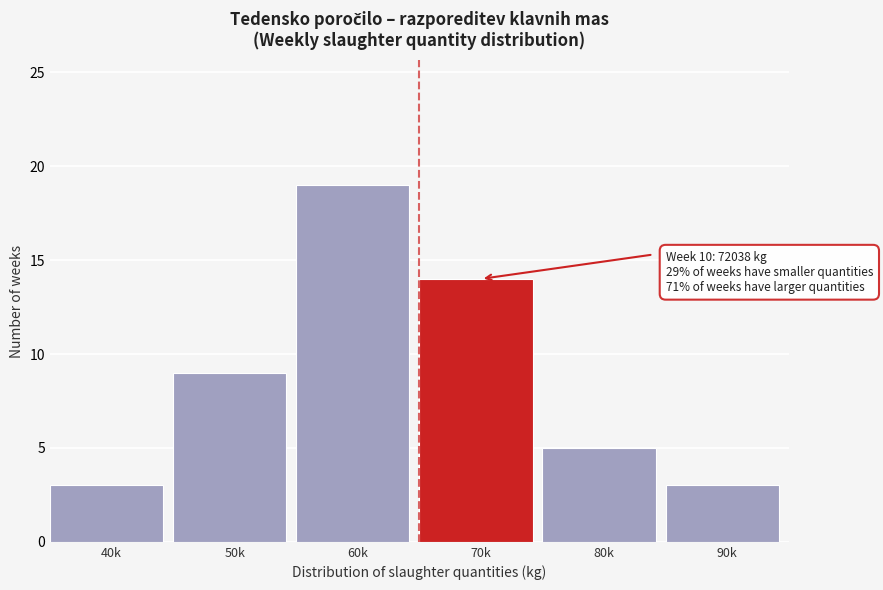

Reading left to right, what are all the values shown in this chart?

40k=3	50k=9	60k=19	70k=14	80k=5	90k=3